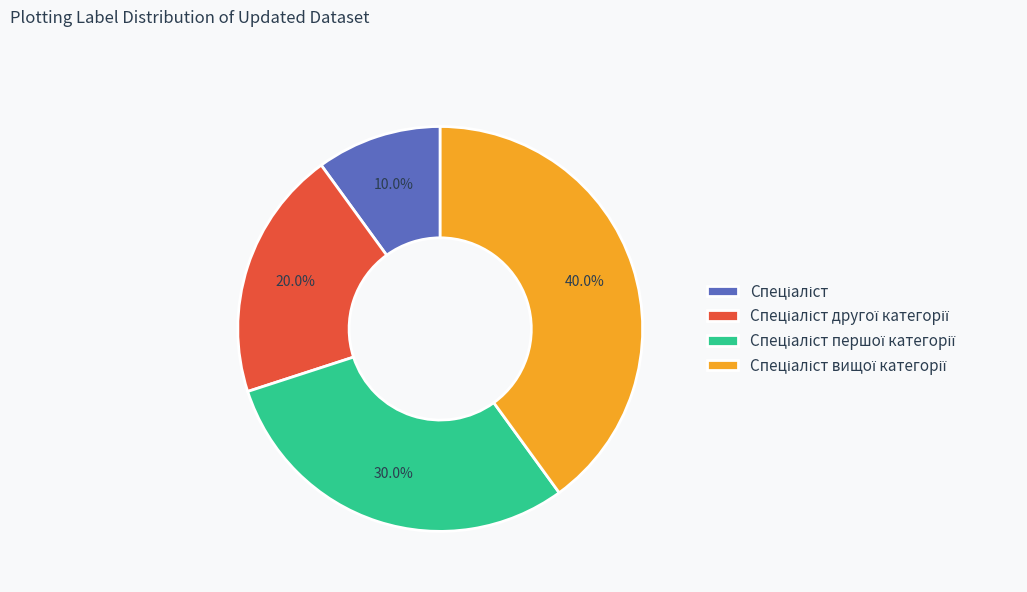

Does any single category account for the majority?

No